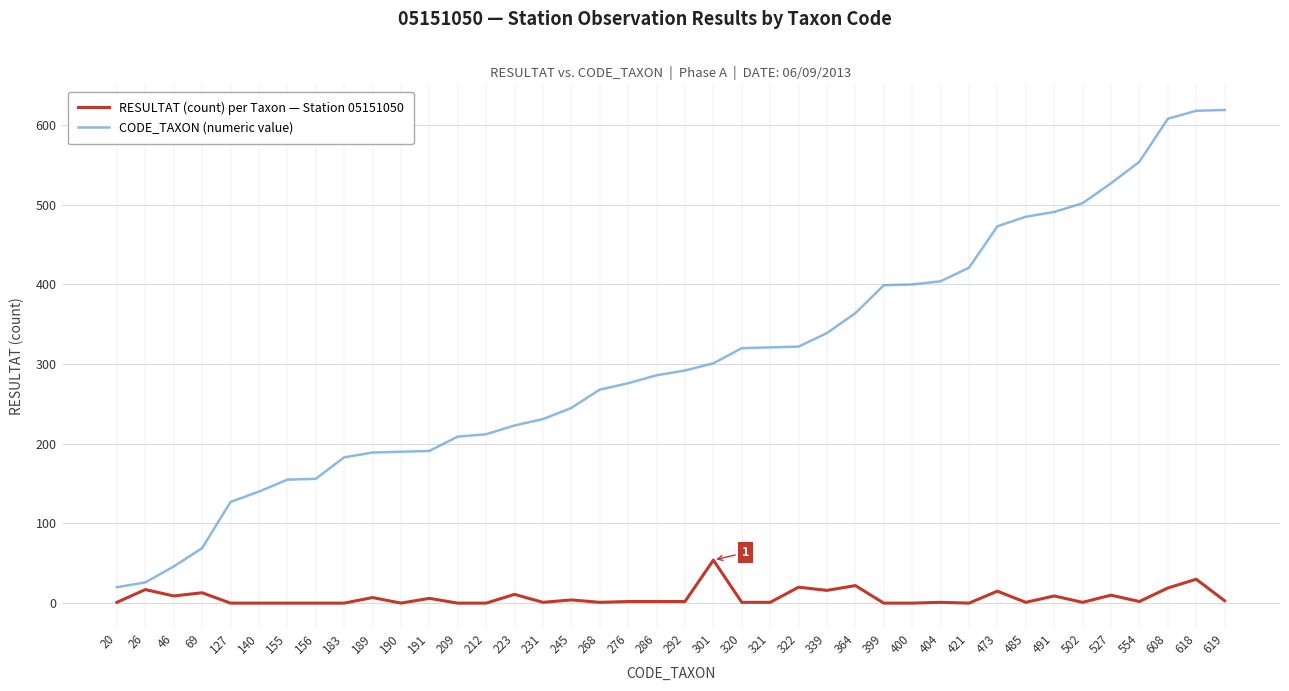

True or false: CODE_TAXON (numeric value) and RESULTAT (count) per Taxon — Station 05151050 cross at least once.

False